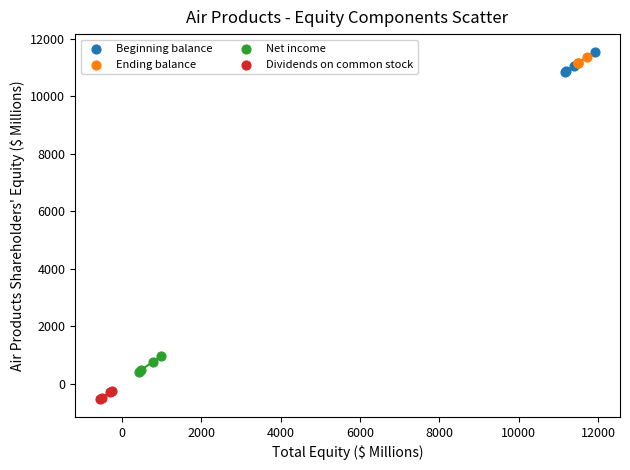

Which series reaches the minimum Y coordinate?

Dividends on common stock